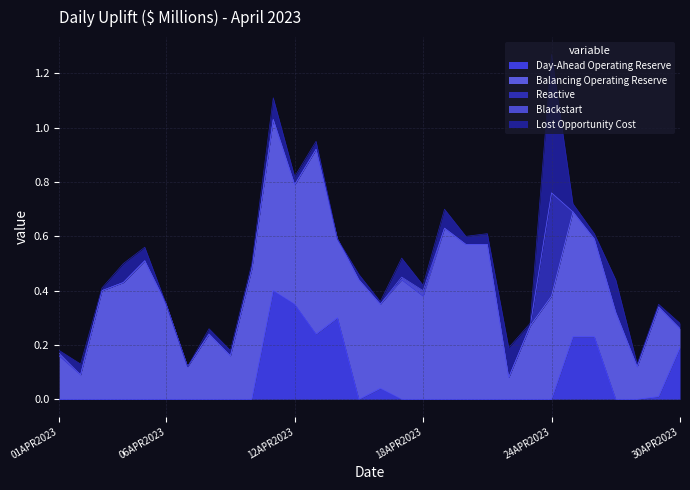

What is the spread (max minus min) of values at 10APR2023?

0.5